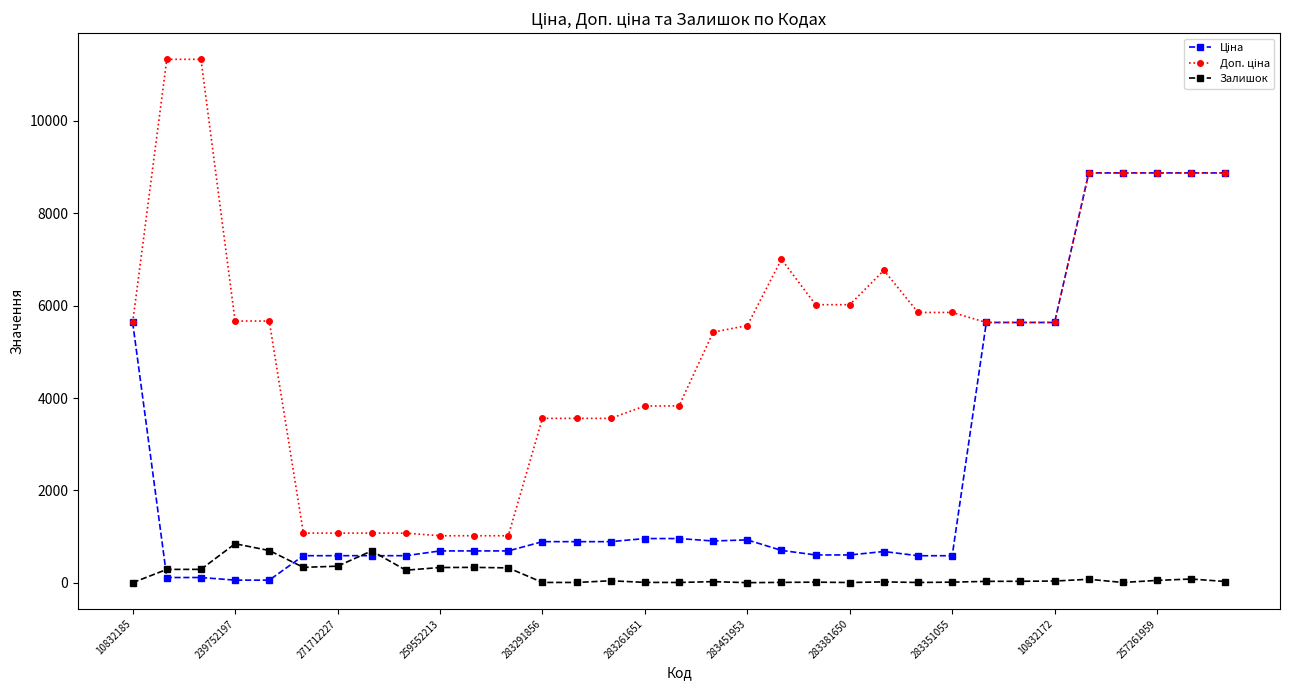

What is the greatest value displayed?

11334.0